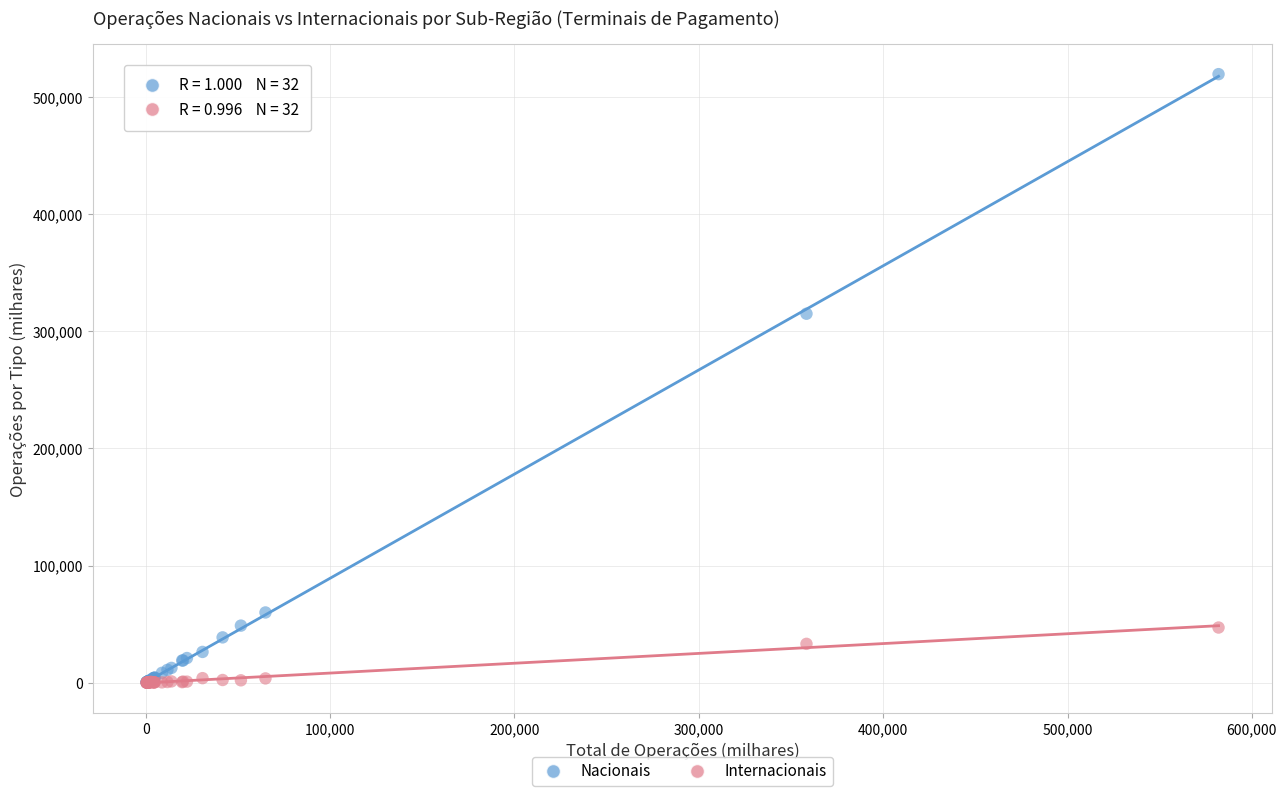

Across all series, what Y value is closest to 259755?

314959